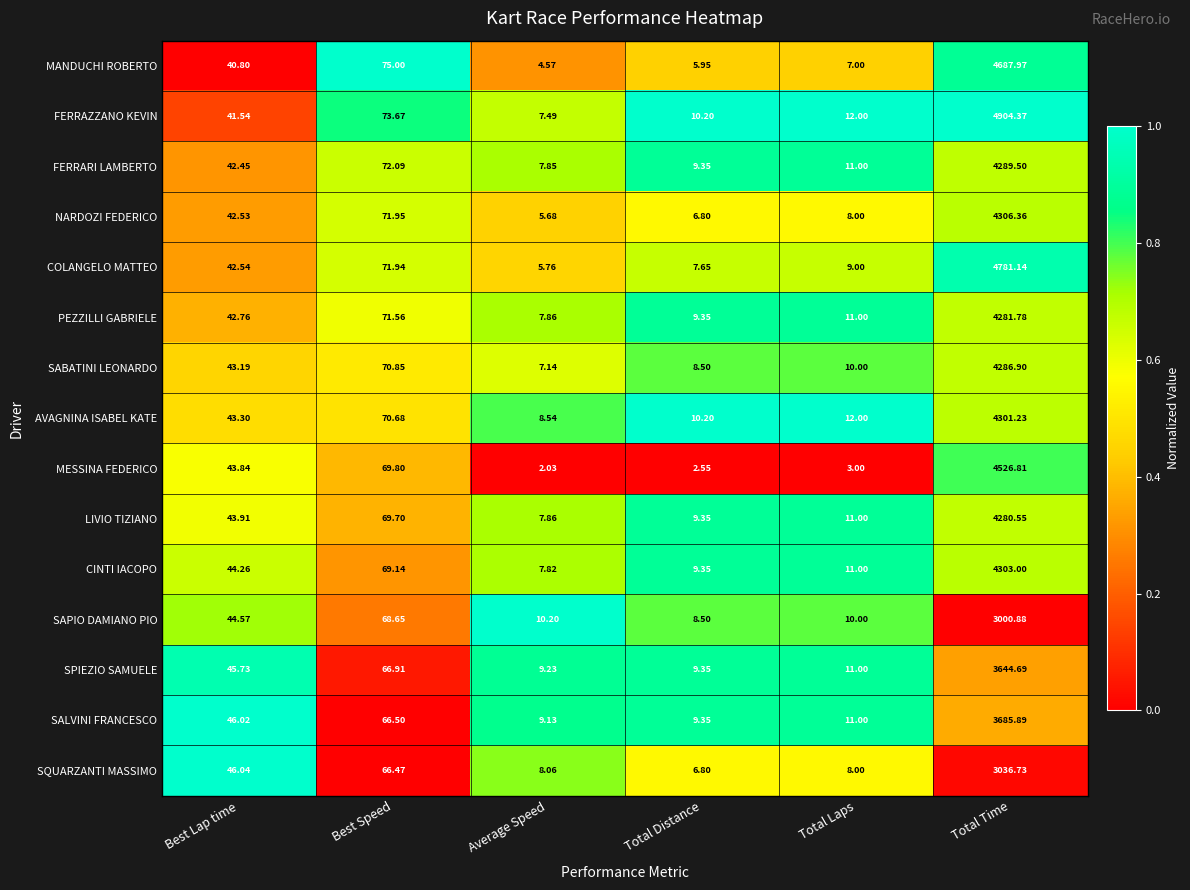

Rank the series by their maximum value, from highest to lowest.

FERRAZZANO KEVIN, COLANGELO MATTEO, MANDUCHI ROBERTO, MESSINA FEDERICO, NARDOZI FEDERICO, CINTI IACOPO, AVAGNINA ISABEL KATE, FERRARI LAMBERTO, SABATINI LEONARDO, PEZZILLI GABRIELE, LIVIO TIZIANO, SALVINI FRANCESCO, SPIEZIO SAMUELE, SQUARZANTI MASSIMO, SAPIO DAMIANO PIO